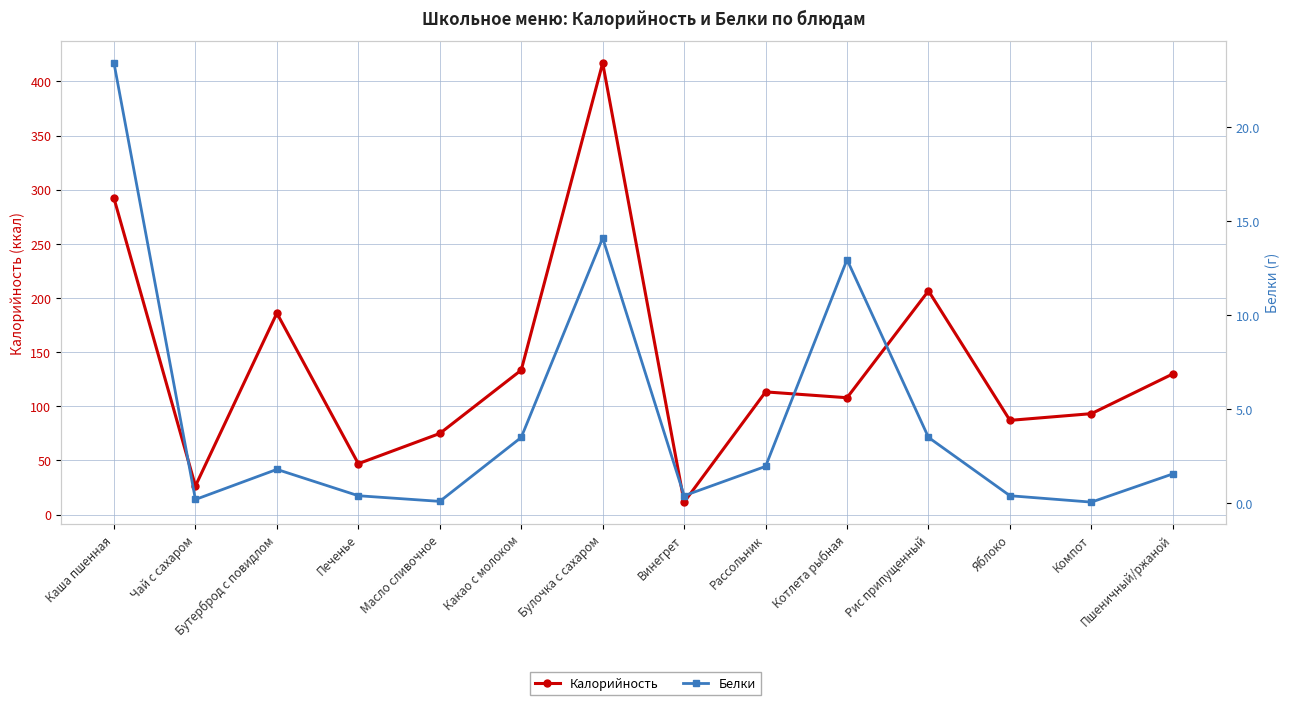

True or false: Калорийность and Белки intersect in this chart.

False